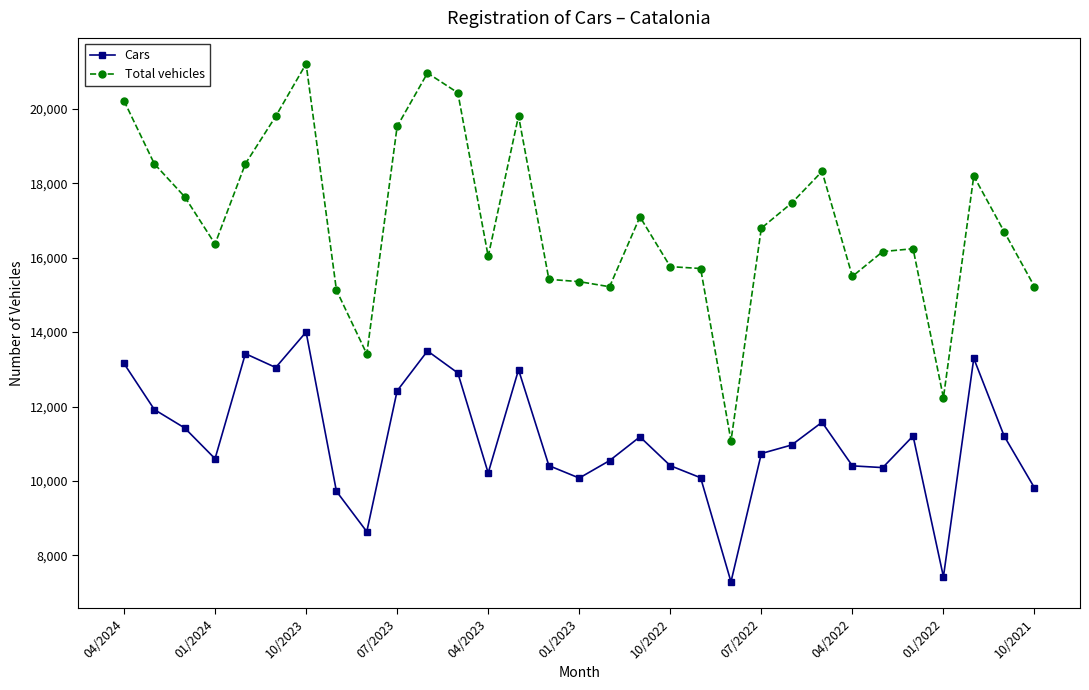

True or false: Total vehicles and Cars cross at least once.

False